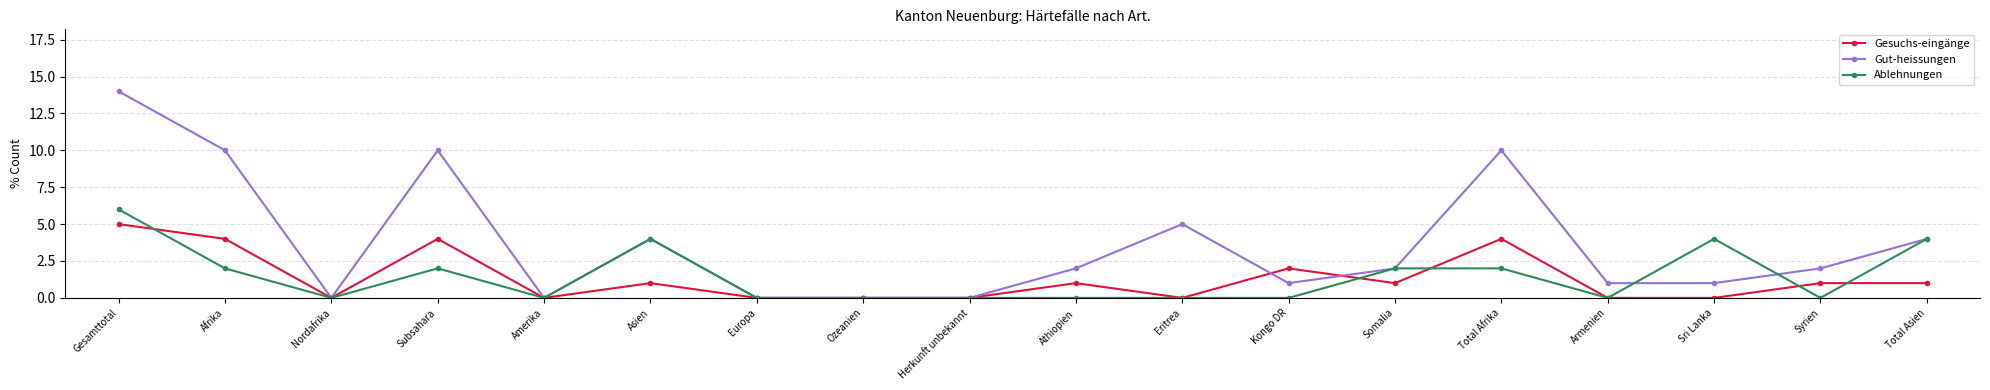

Count the number of categories in the chart.

18